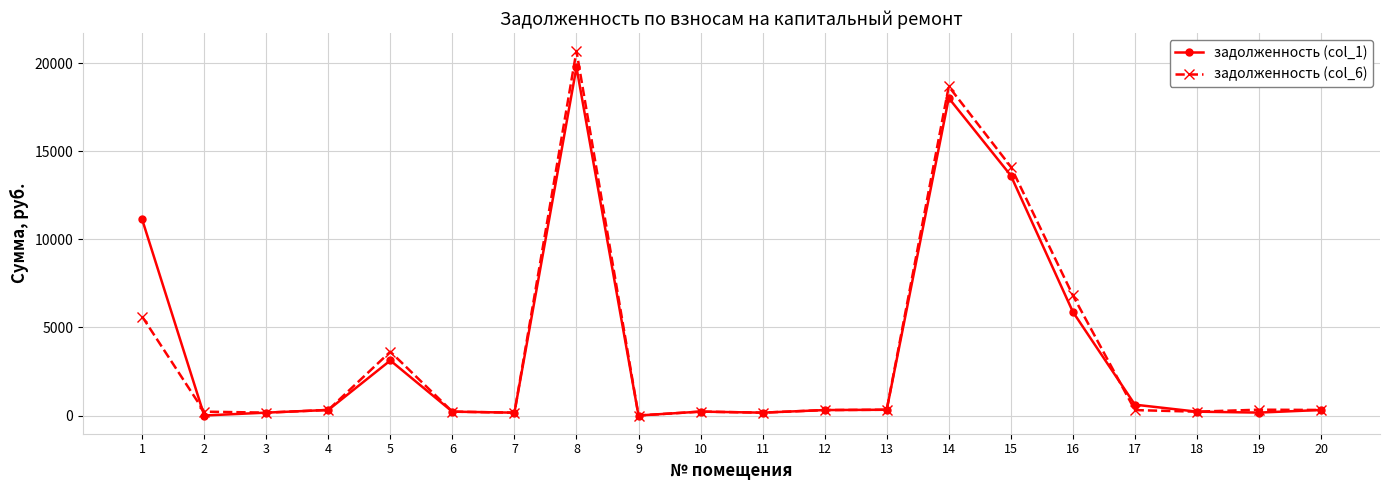

Does the chart display data point markers on the line(s)?

Yes